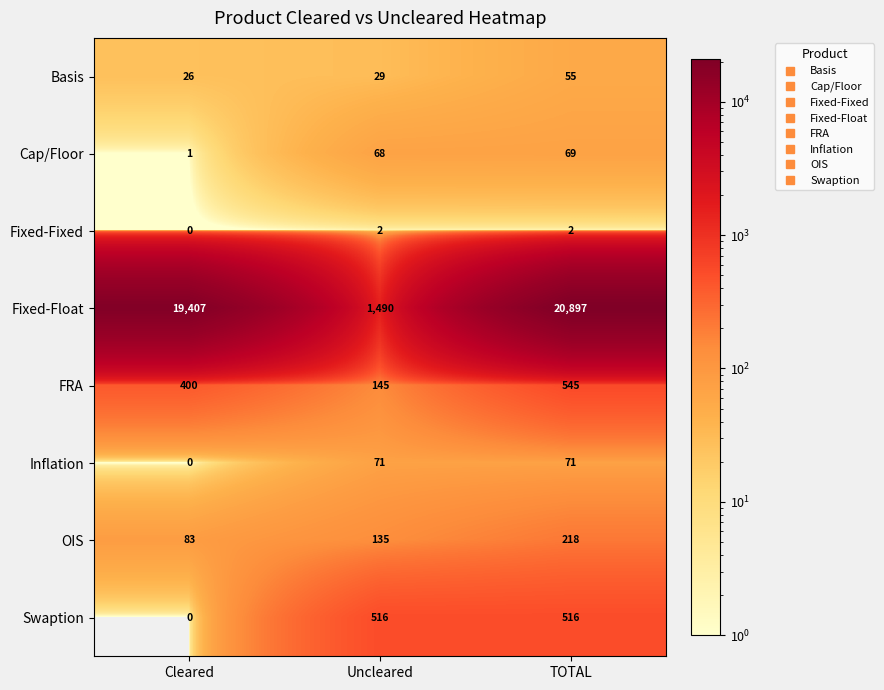

Reading right to left, what are all the values shown in this chart?

Basis: 55	29	26
Cap/Floor: 69	68	1
Fixed-Fixed: 2	2	0
Fixed-Float: 20897	1490	19407
FRA: 545	145	400
Inflation: 71	71	0
OIS: 218	135	83
Swaption: 516	516	0